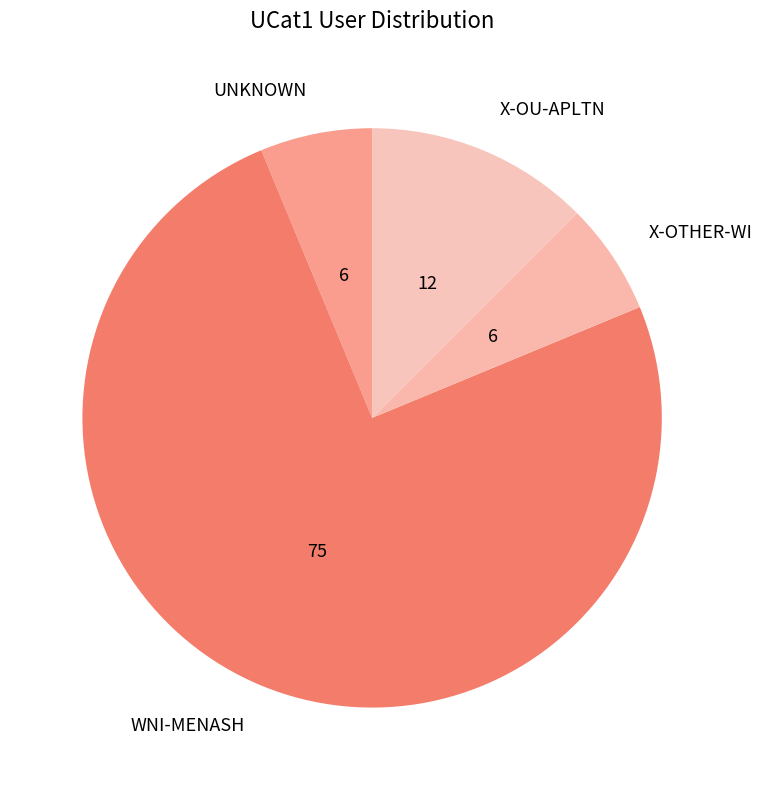

Is there any slice that represents more than half of the pie?

Yes